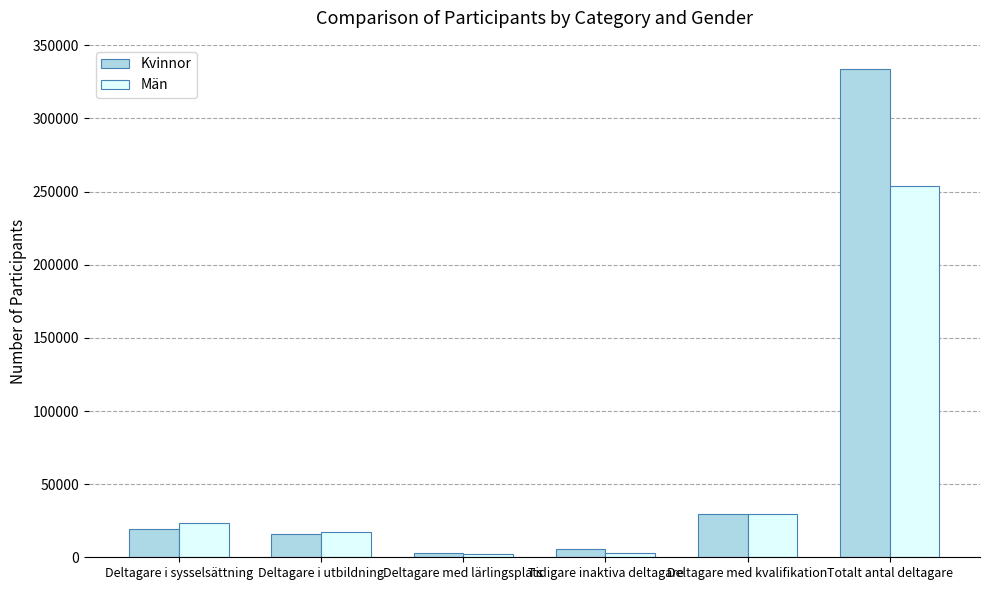

The Män series shows 253756 at Totalt antal deltagare. True or false?

True